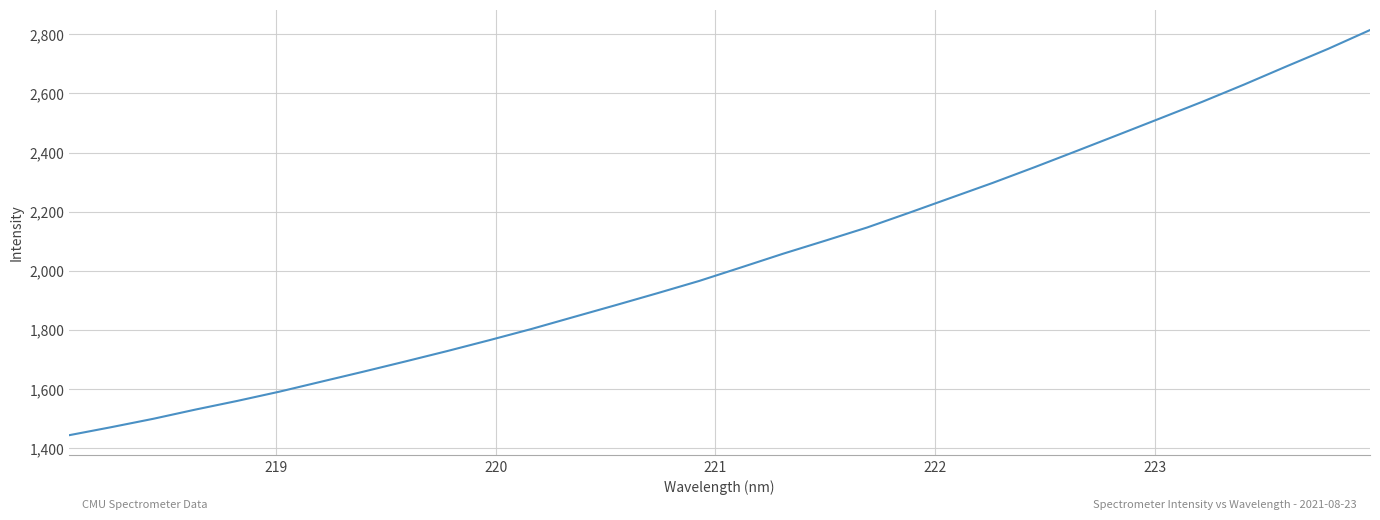

What is the smallest value displayed?

1444.1